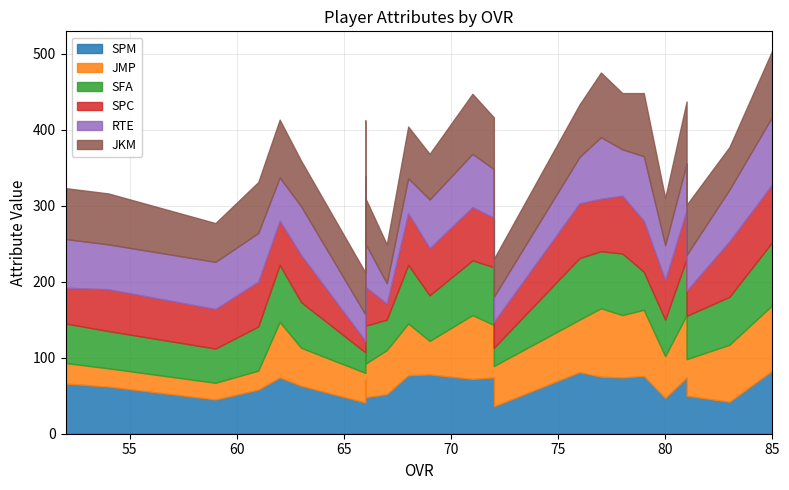

Where do RTE and SPM first cross each other?

54 and 59